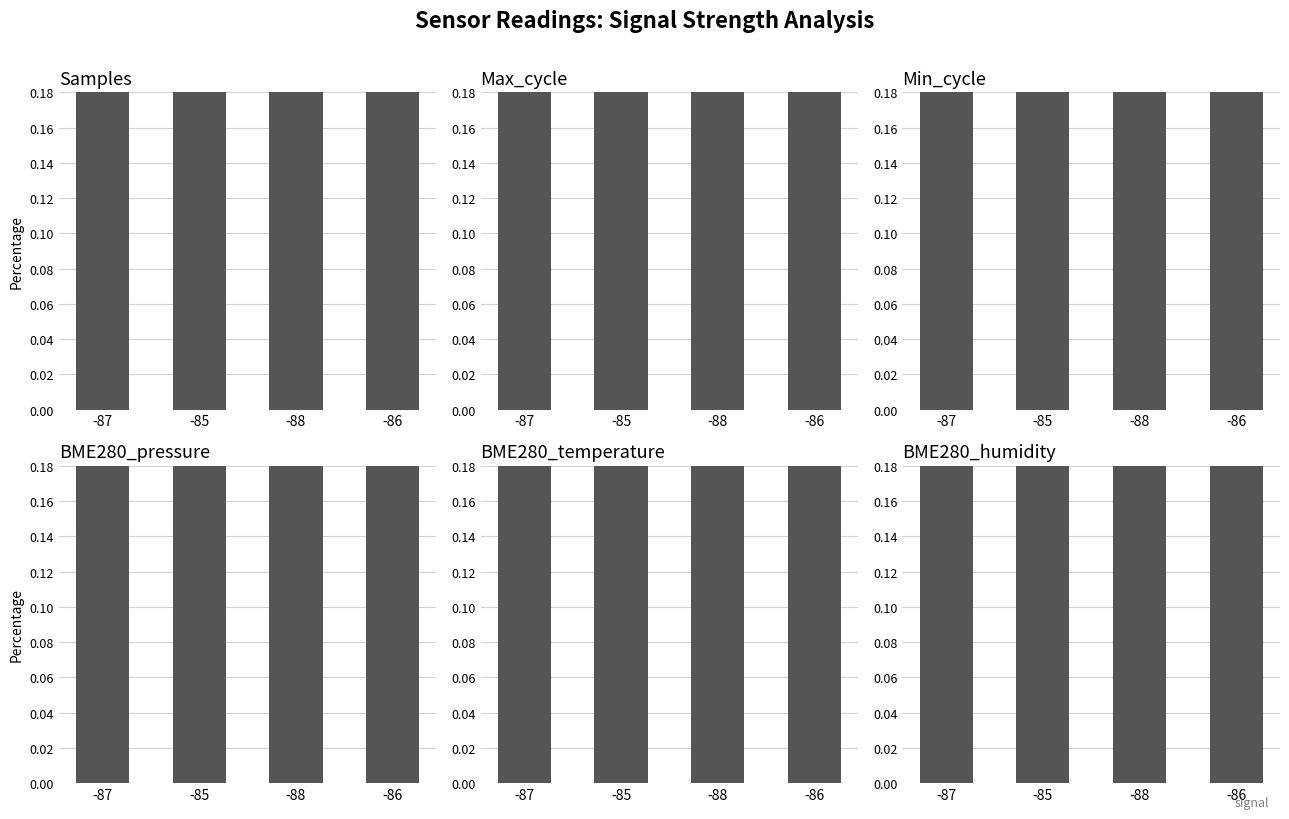

How many data points does each series have?

4